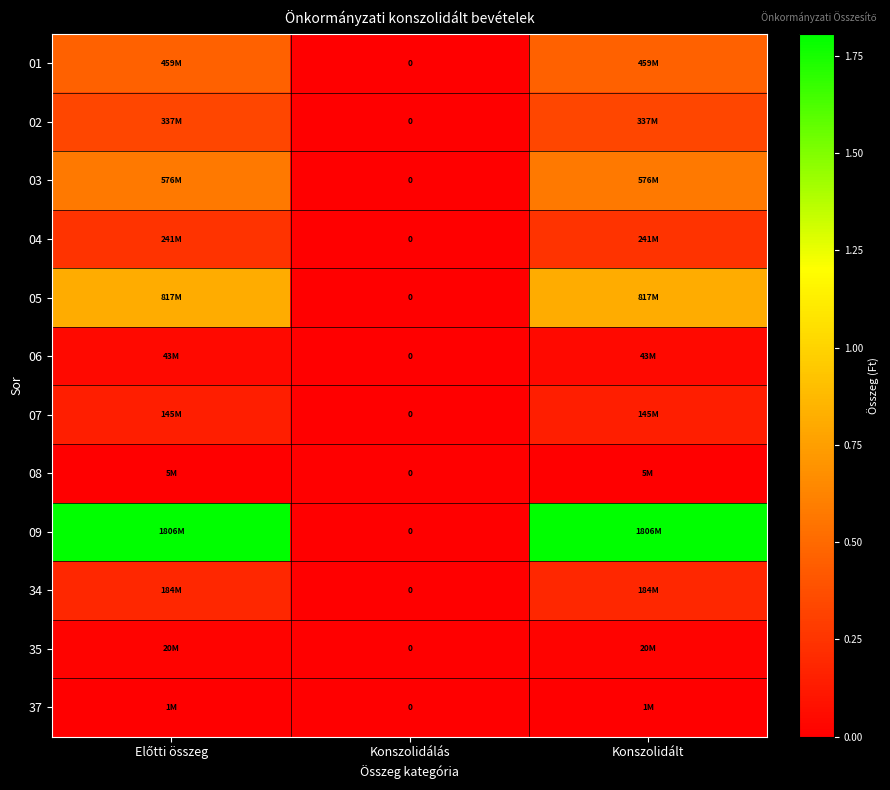

What is the approximate value of 09 at Konszolidált, to the nearest 50?

1806237600